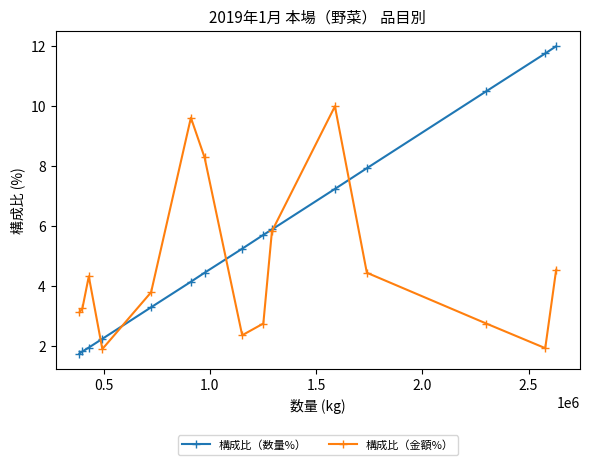

Which series has the largest total across all categories?

構成比（数量%）